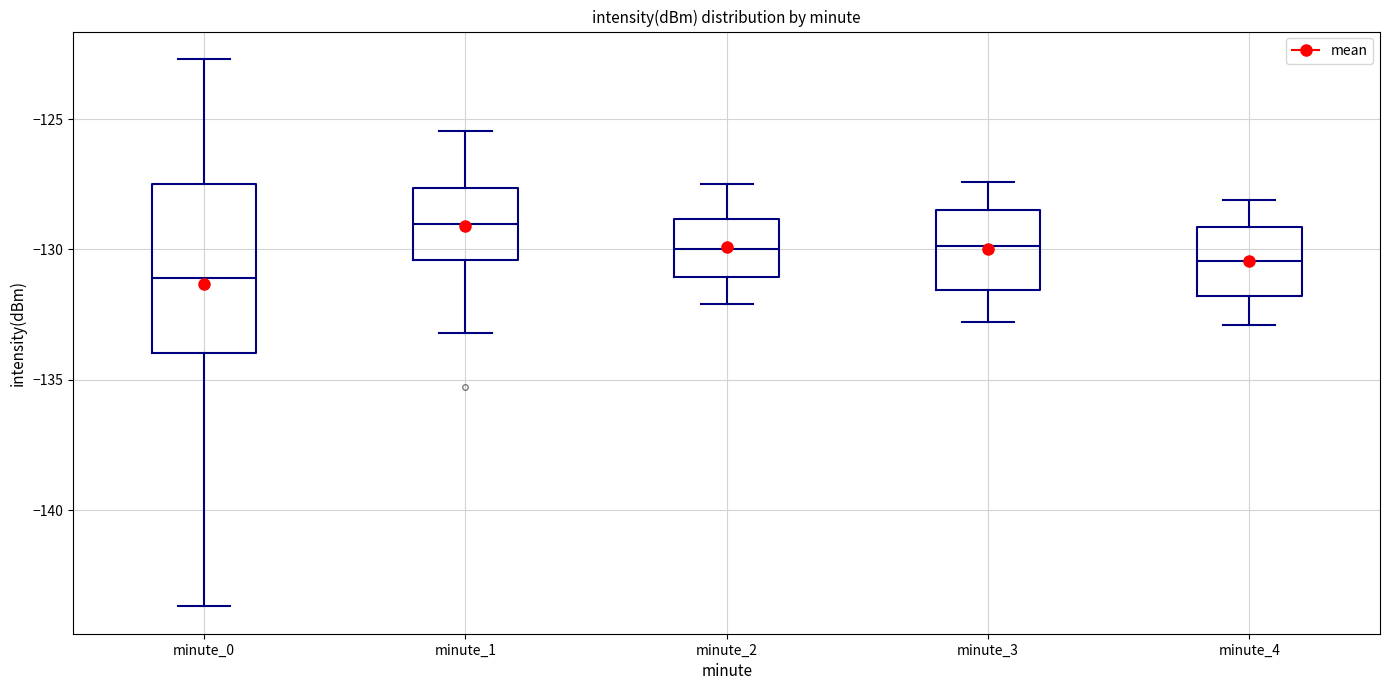

Reading left to right, transcribe this box plot: for each box, give where its median line is, the range the box spans, and where its two whiskers end, as read against the y-axis. The values are not printed on the chart, so give them approximately, as read against the axis.

minute_0: median -131.0, box -134.0 to -127.5, whiskers -143.5 to -122.5
minute_1: median -129.0, box -130.5 to -127.5, whiskers -133.0 to -125.5
minute_2: median -130.0, box -131.0 to -129.0, whiskers -132.0 to -127.5
minute_3: median -130.0, box -131.5 to -128.5, whiskers -133.0 to -127.5
minute_4: median -130.5, box -132.0 to -129.0, whiskers -133.0 to -128.0